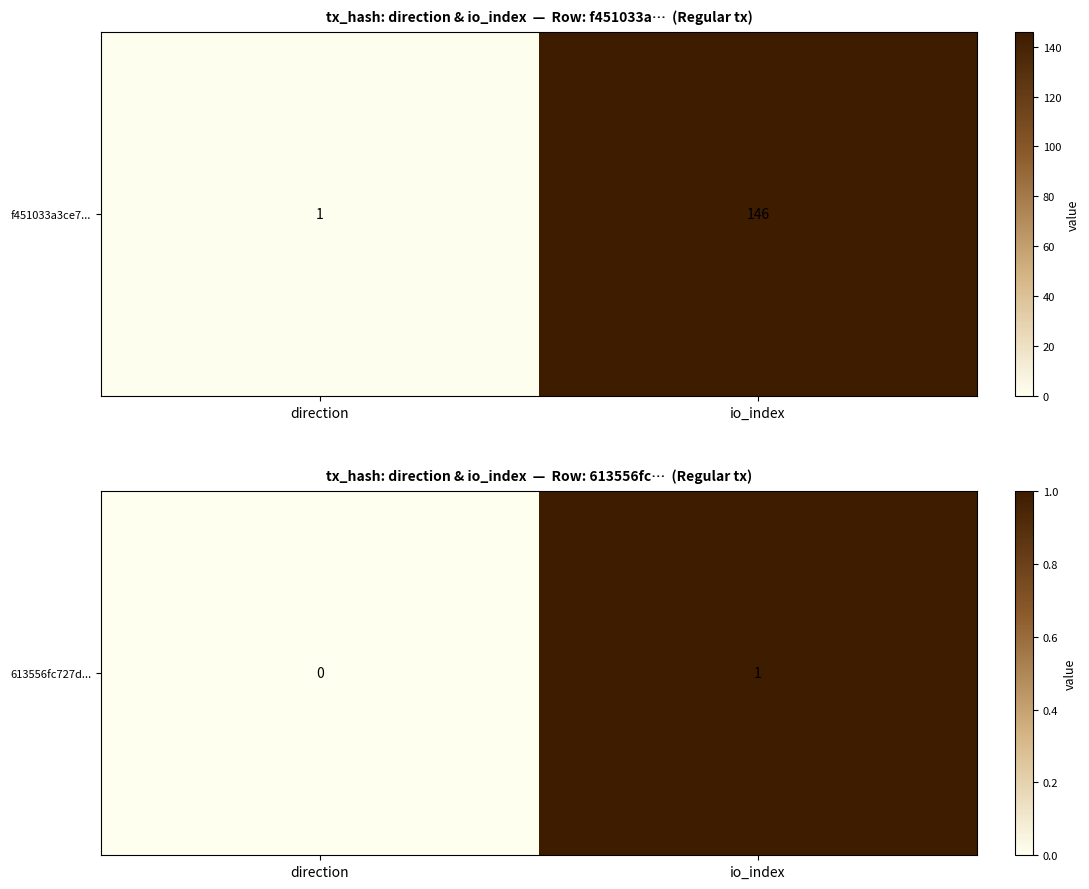

Rank the categories by value from highest to lowest.

io_index, direction